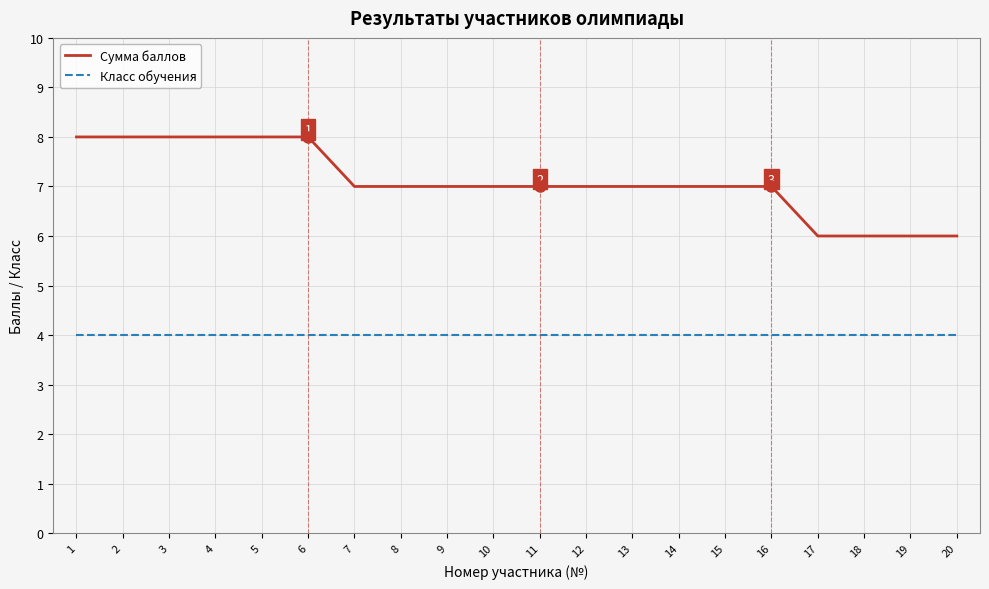

Is it true that Сумма баллов equals 8 at 1?

True